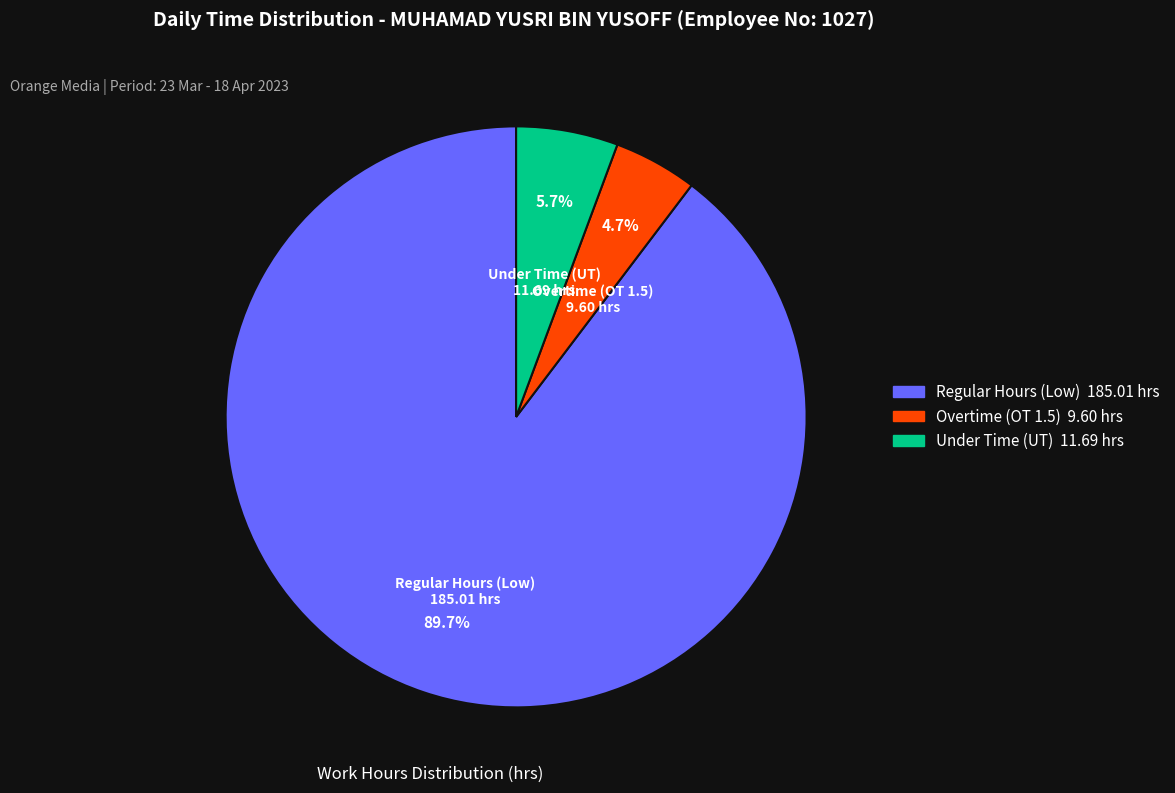

How many slices are in this pie chart?

3